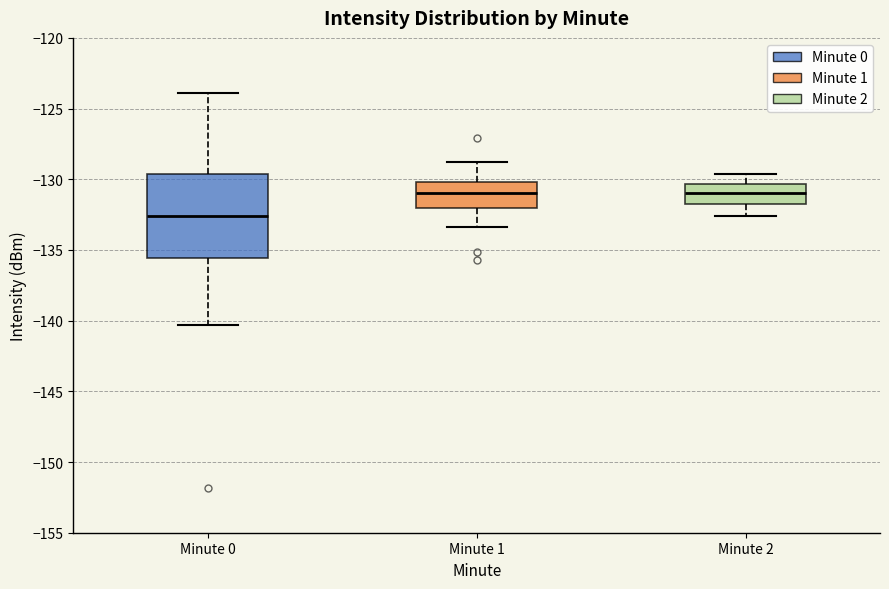

Which box's median line is the lowest?

Minute 0